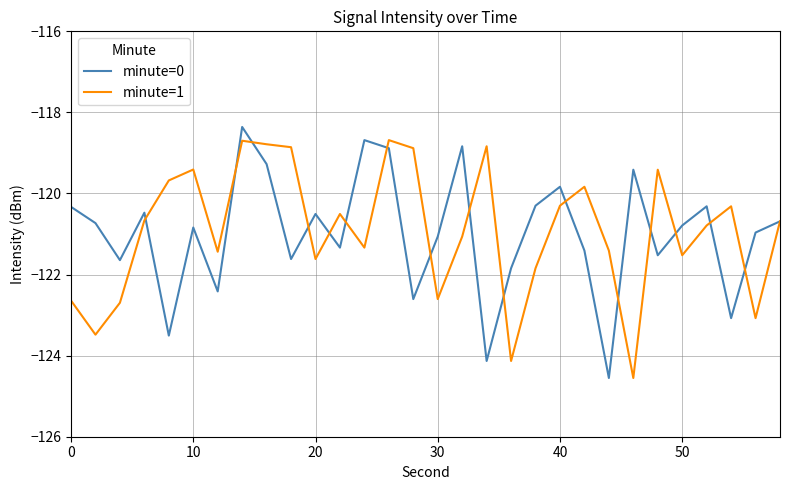

What is the maximum value for minute=0?

-118.4